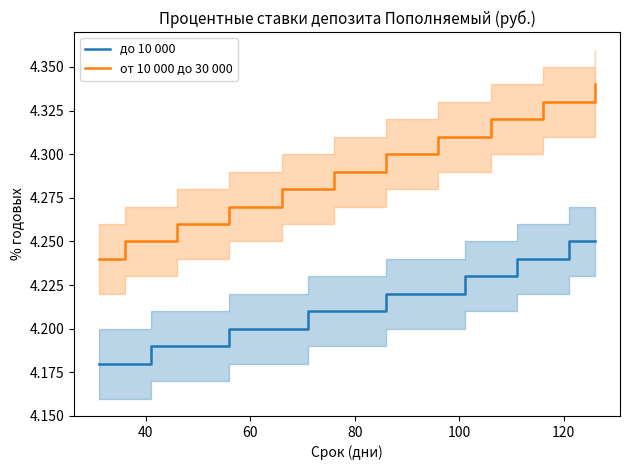

True or false: от 10 000 до 30 000 and до 10 000 intersect in this chart.

False